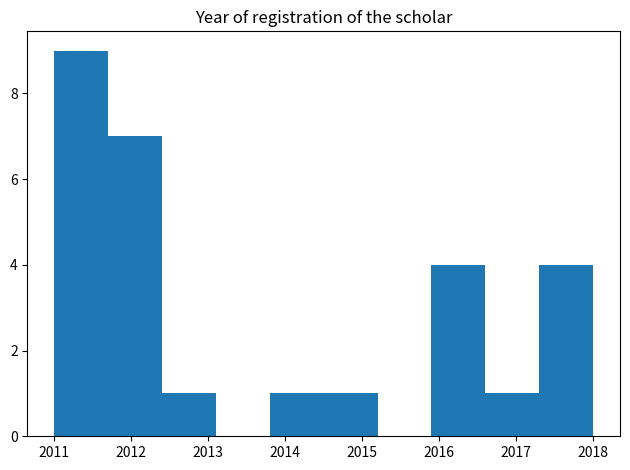

Reading left to right, list every bar in this chart as the range it spans on the x-axis followed by its height. The values are not printed on the chart, so give them approximately, as read against the axis.

2011.0 to 2011.7: 9
2011.7 to 2012.4: 7
2012.4 to 2013.1: 1
2013.1 to 2013.8: 0
2013.8 to 2014.5: 1
2014.5 to 2015.2: 1
2015.2 to 2015.9: 0
2015.9 to 2016.6: 4
2016.6 to 2017.3: 1
2017.3 to 2018.0: 4